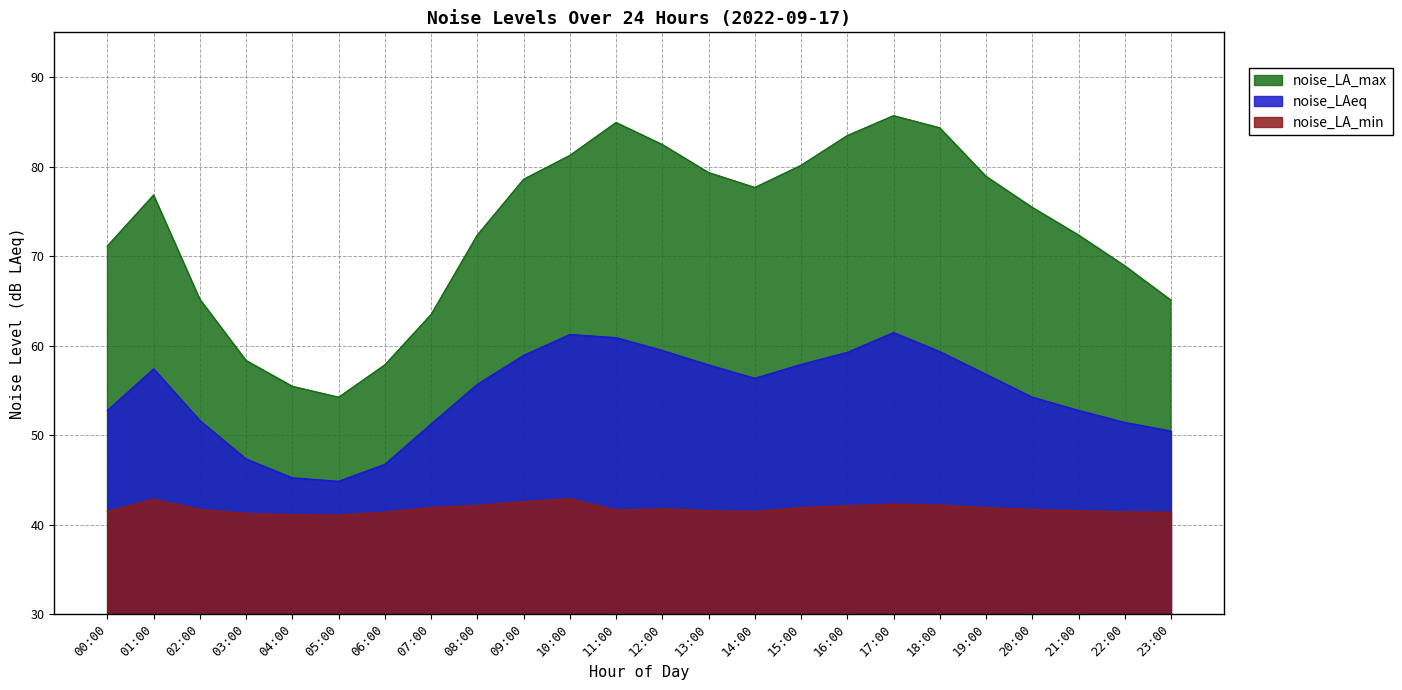

Read the noise_LA_min value at 18:00.

42.2